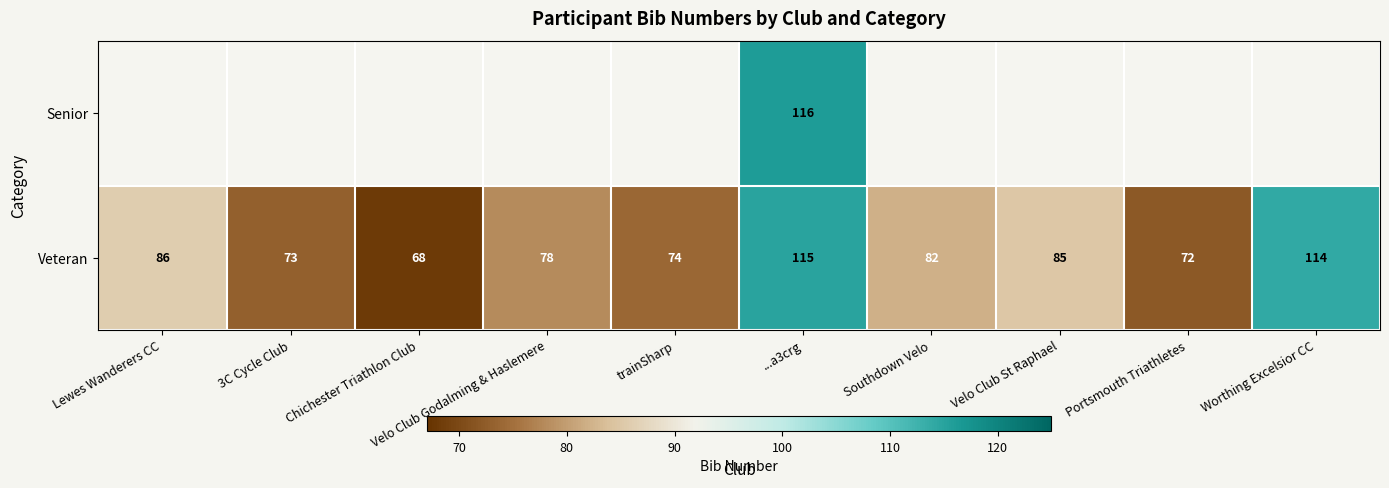

Rank the categories by Veteran value from lowest to highest.

Chichester Triathlon Club, Portsmouth Triathletes, 3C Cycle Club, trainSharp, Velo Club Godalming & Haslemere, Southdown Velo, Velo Club St Raphael, Lewes Wanderers CC, Worthing Excelsior CC, ...a3crg